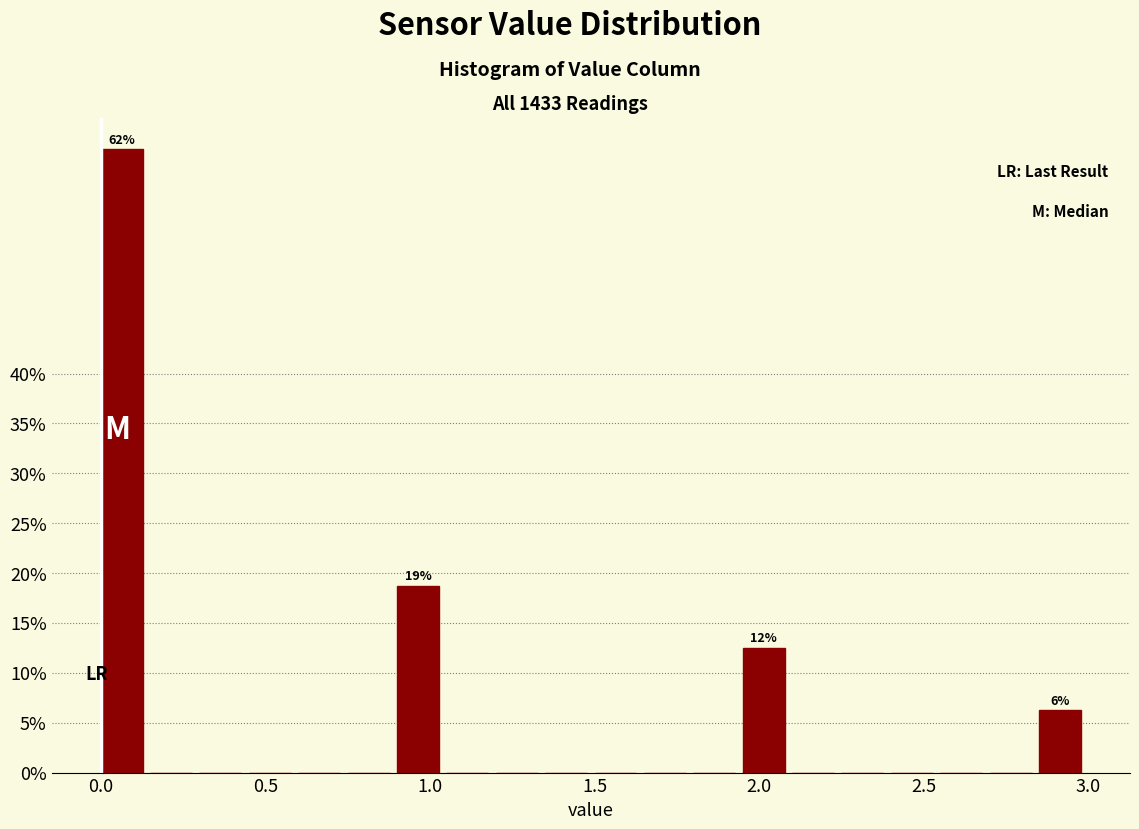

Around what value on the x-axis is the tallest bar? Give the approximate position of its centre, as read against the axis.

0.05